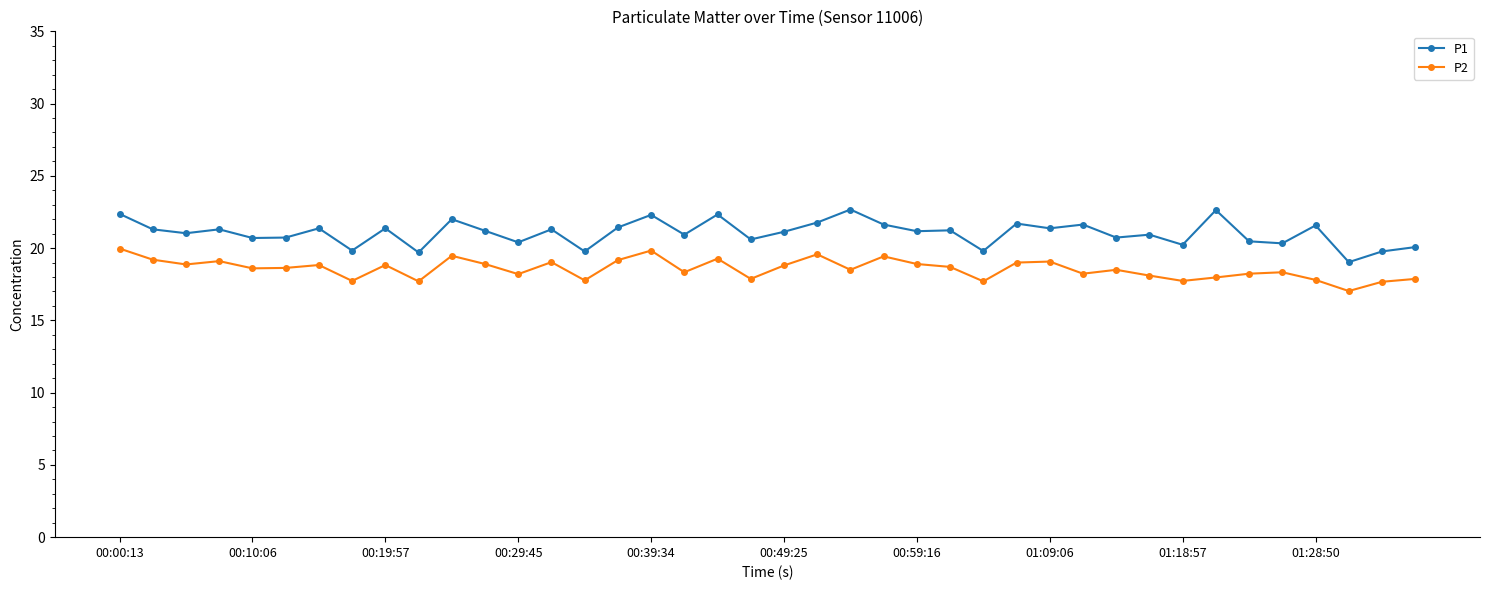

Which series has the widest spread of values?

P1